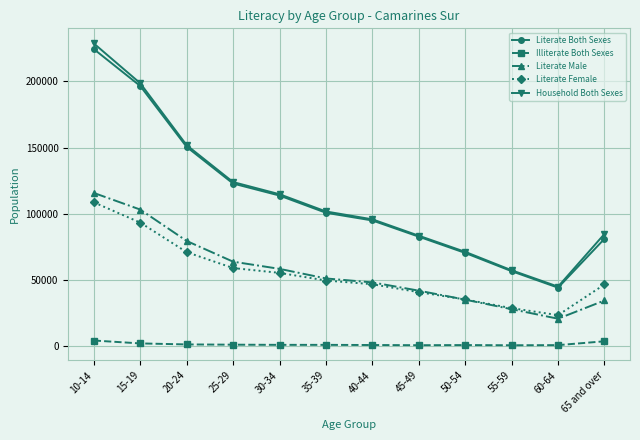

What is the greatest value displayed?

228669